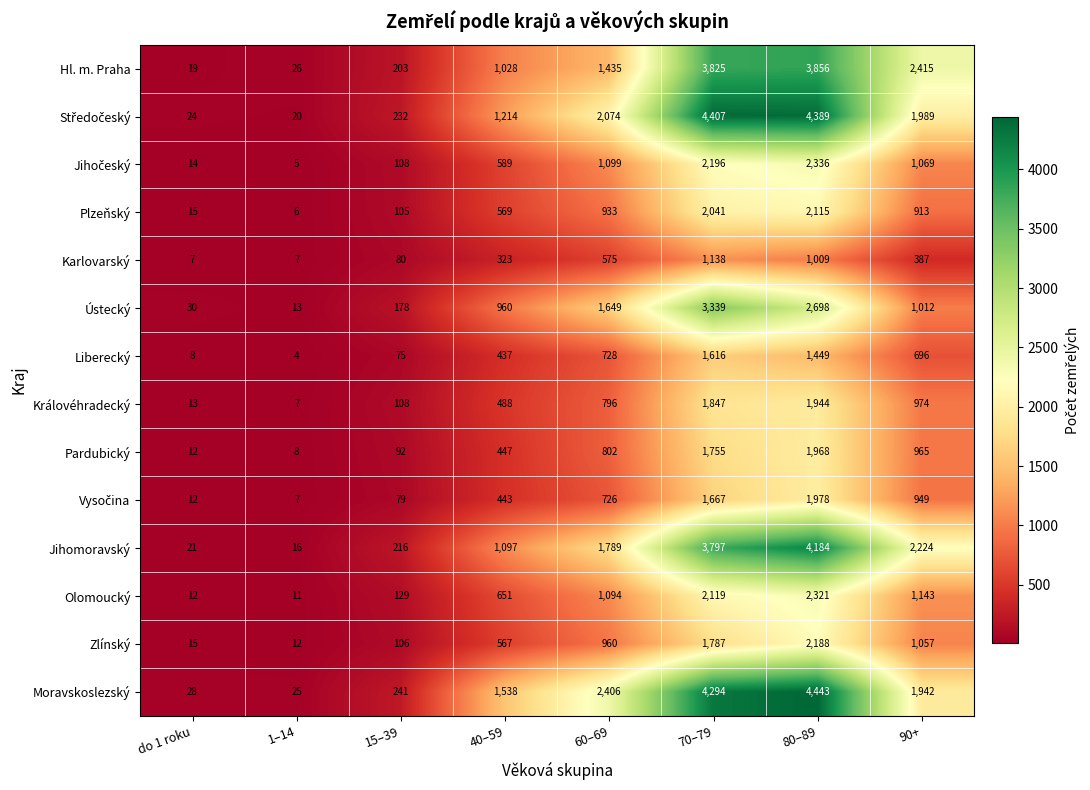

At which label is Plzeňský closest to 1060?

60–69